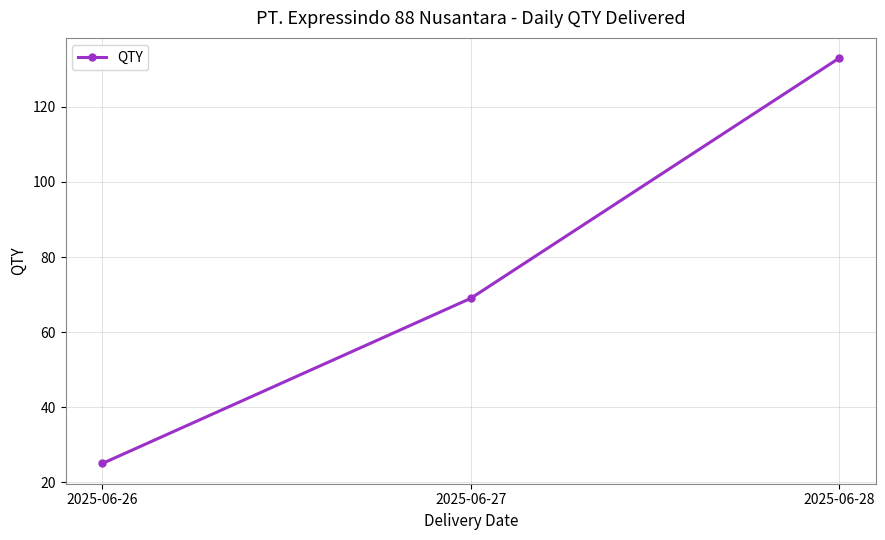

What is the sum of the values at 2025-06-27 and 2025-06-28?

202